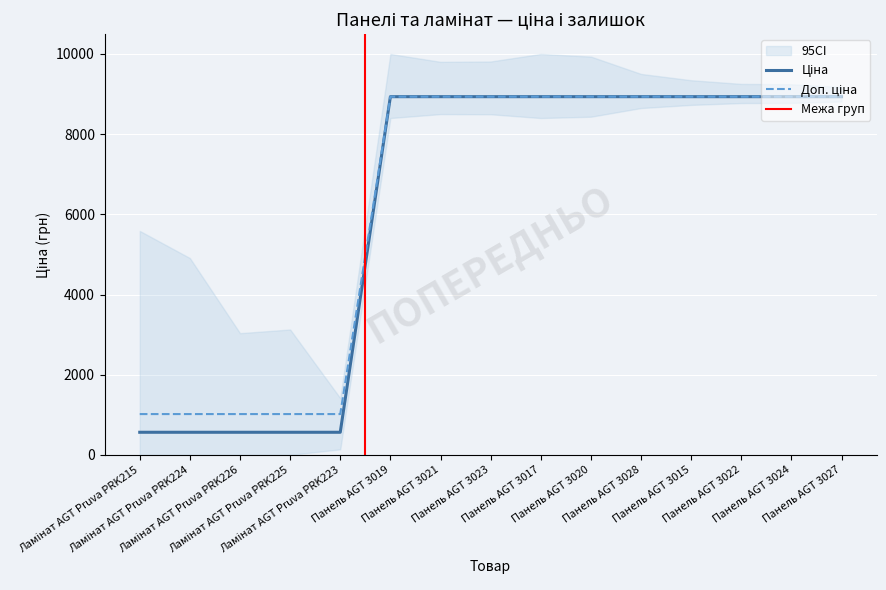

What is the sum of the Ціна values at Панель AGT 3024 and Панель AGT 3021?

17868.3